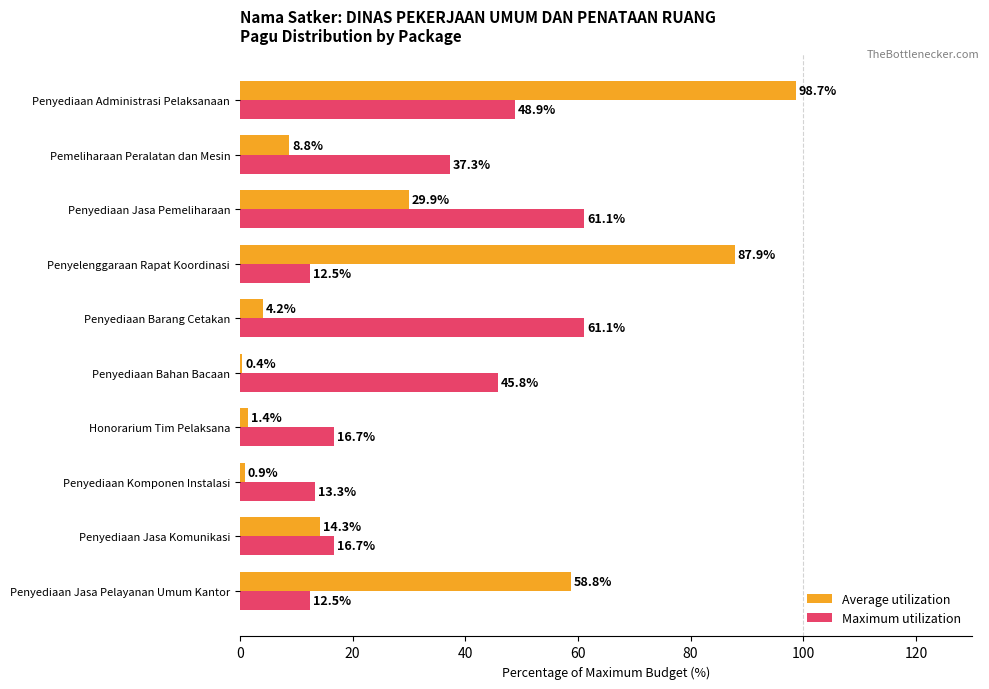

At Penyelenggaraan Rapat Koordinasi, list the series in order from largest to smallest.

Average utilization, Maximum utilization